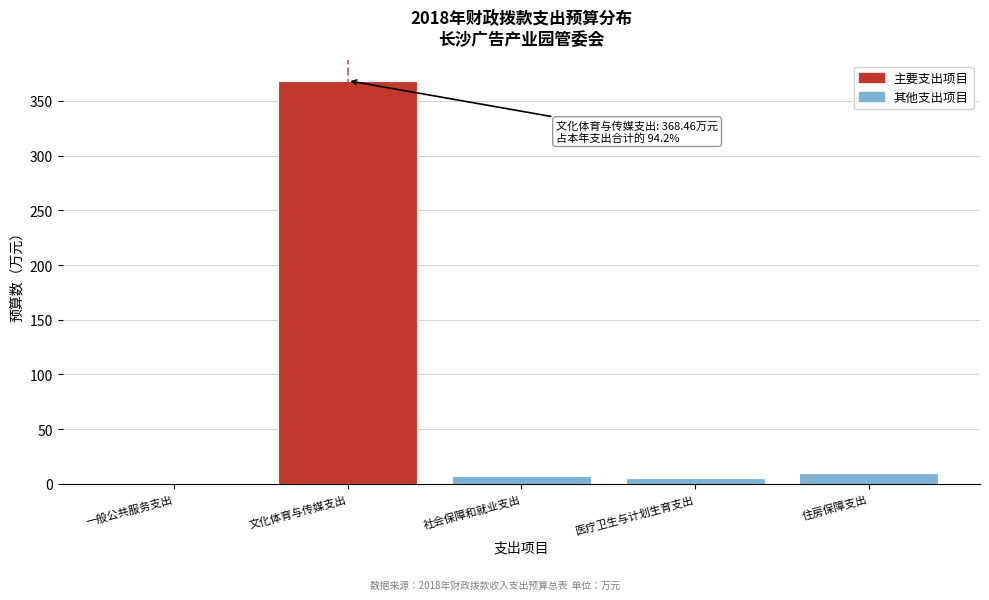

Is it true that the value at 住房保障支出 is 9.6?

True